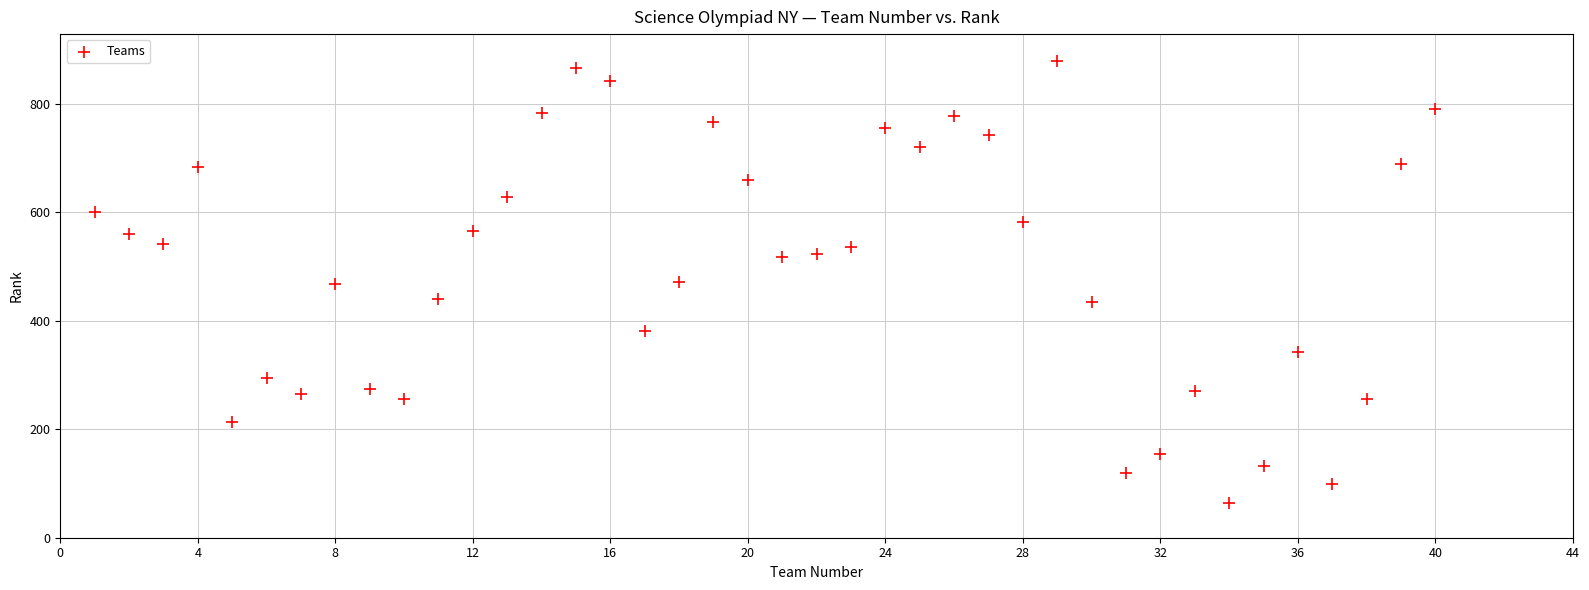

What is the range of Y values (max minus min)?

815